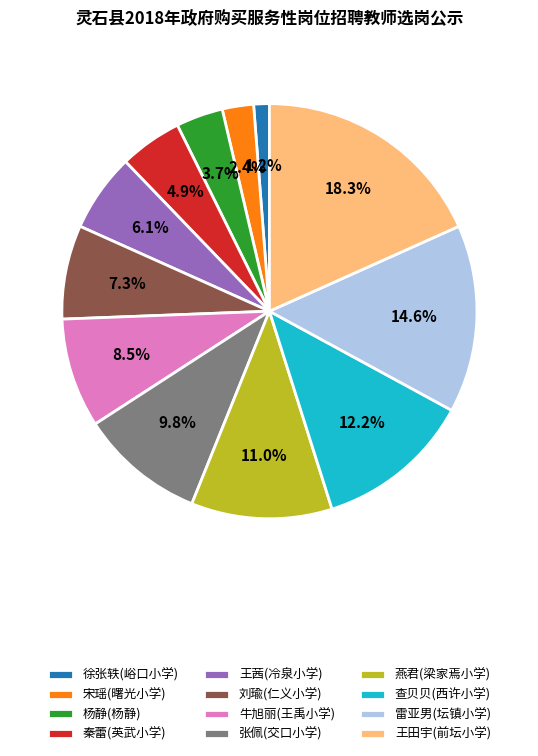

To the nearest percent, what percentage of the pie is 秦蕾(英武小学)?

5%